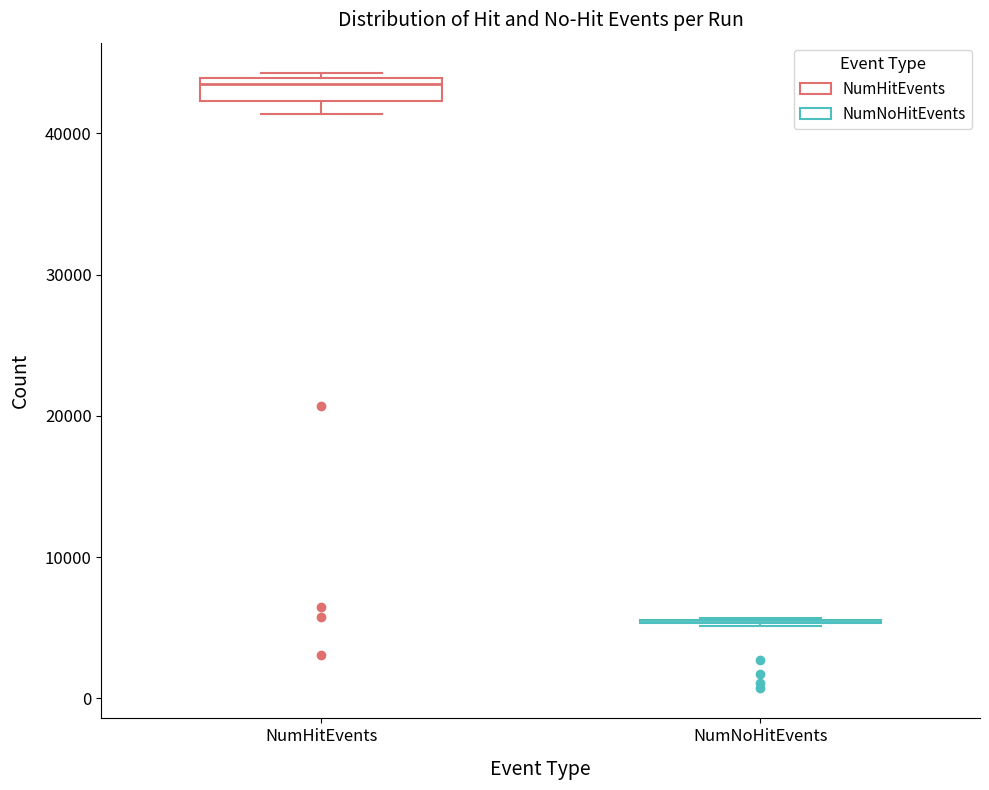

Reading left to right, transcribe this box plot: for each box, give where its median line is, the range the box spans, and where its two whiskers end, as read against the y-axis. The values are not printed on the chart, so give them approximately, as read against the axis.

NumHitEvents: median 44000 (just below the box's upper edge), box 42000 to 44000, whiskers 41000 to 44000
NumNoHitEvents: box collapsed to a line at 6000, whiskers 5000 to 6000